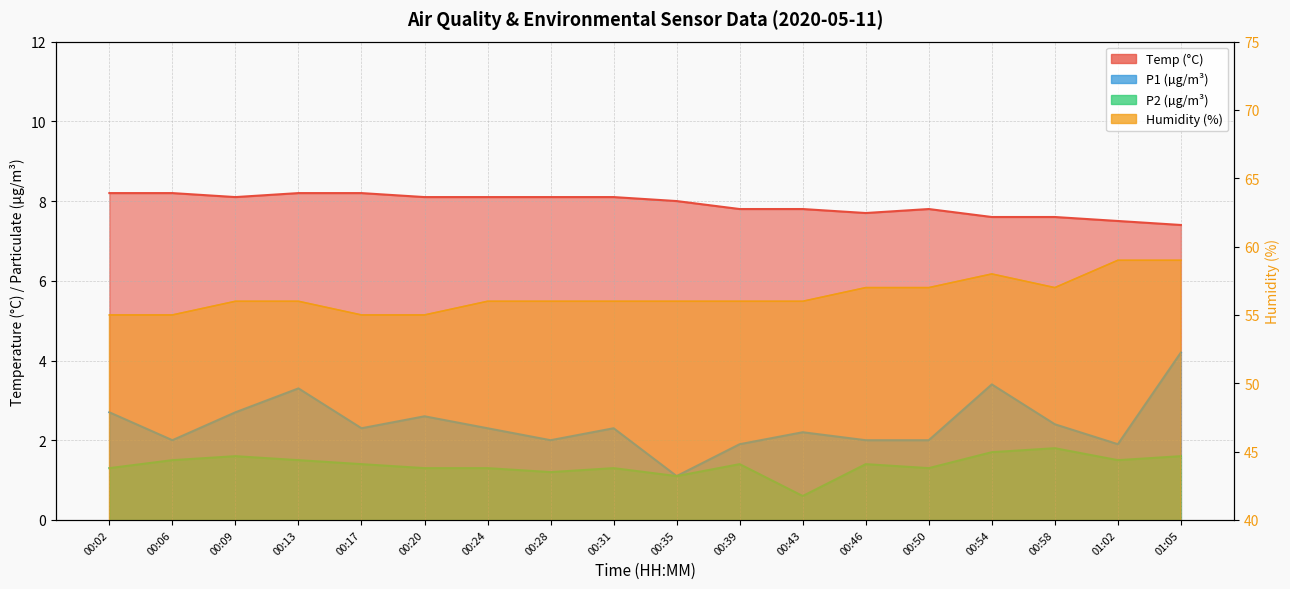

True or false: Temp and Humidity cross at least once.

False